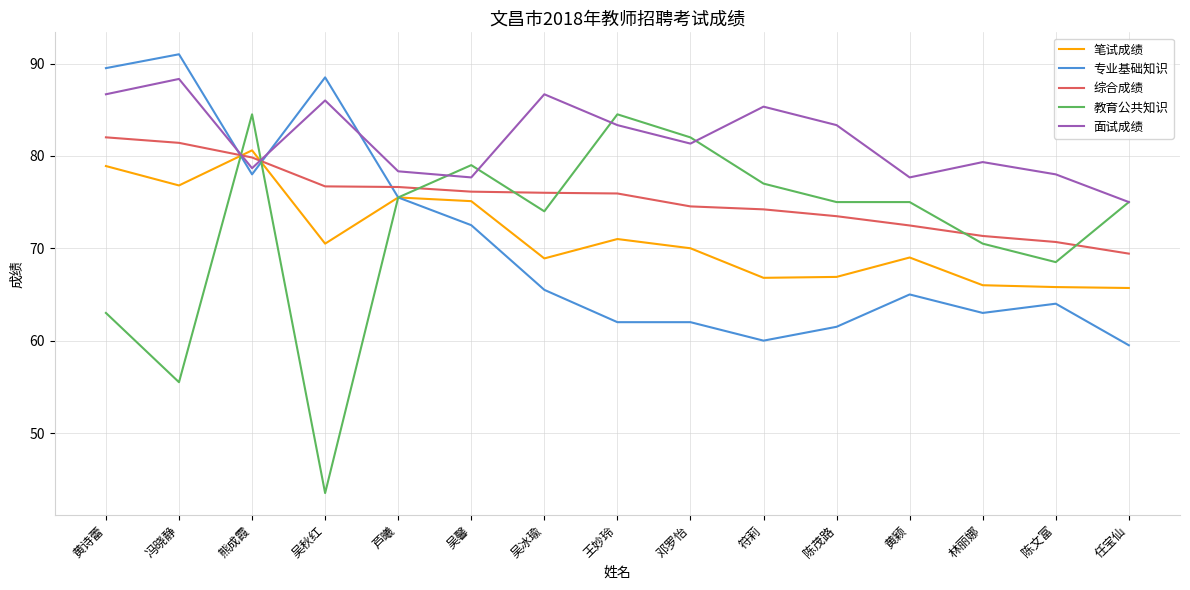

The value of 面试成绩 at 王妙玲 is 22.3. True or false?

False